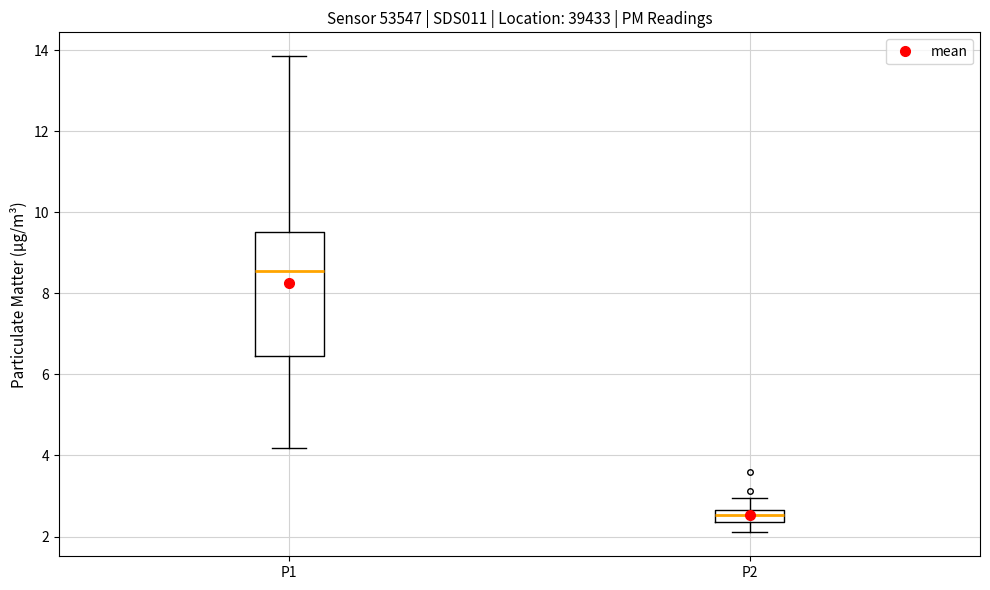

Reading left to right, transcribe this box plot: for each box, give where its median line is, the range the box spans, and where its two whiskers end, as read against the y-axis. The values are not printed on the chart, so give them approximately, as read against the axis.

P1: median 8.6, box 6.4 to 9.6, whiskers 4.2 to 13.8
P2: median 2.6 (inside the box), box 2.4 to 2.6, whiskers 2.2 to 3.0